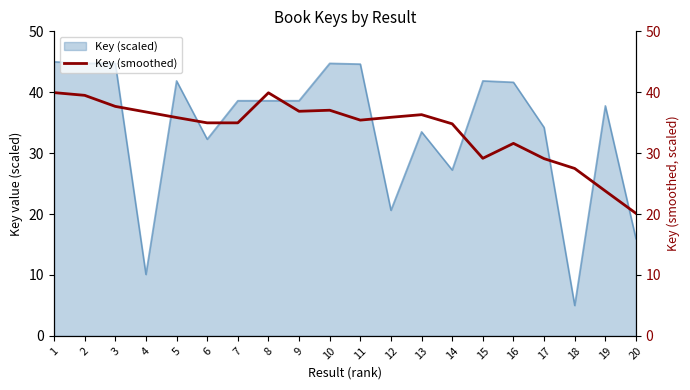

True or false: there are more than 2 points higher than both neighbors.

True